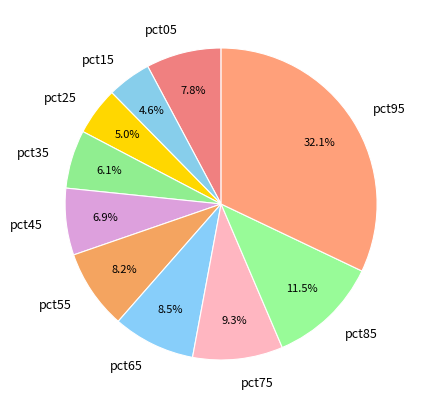

To the nearest percent, what is the difference between the largest and smallest slice percentages?

28%